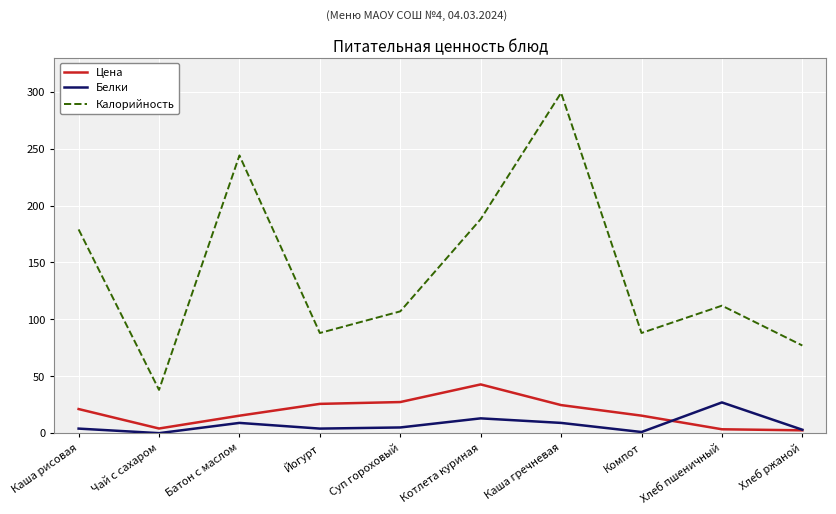

True or false: Калорийность and Цена intersect in this chart.

False